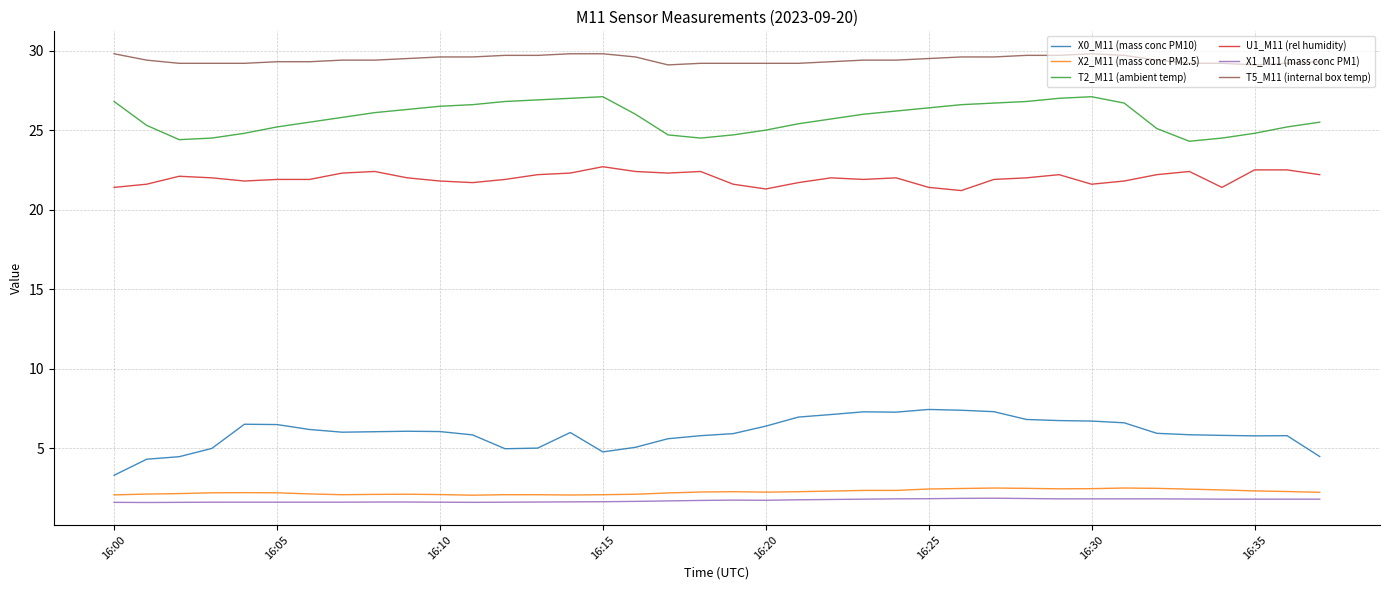

What is the smallest value displayed?

1.6